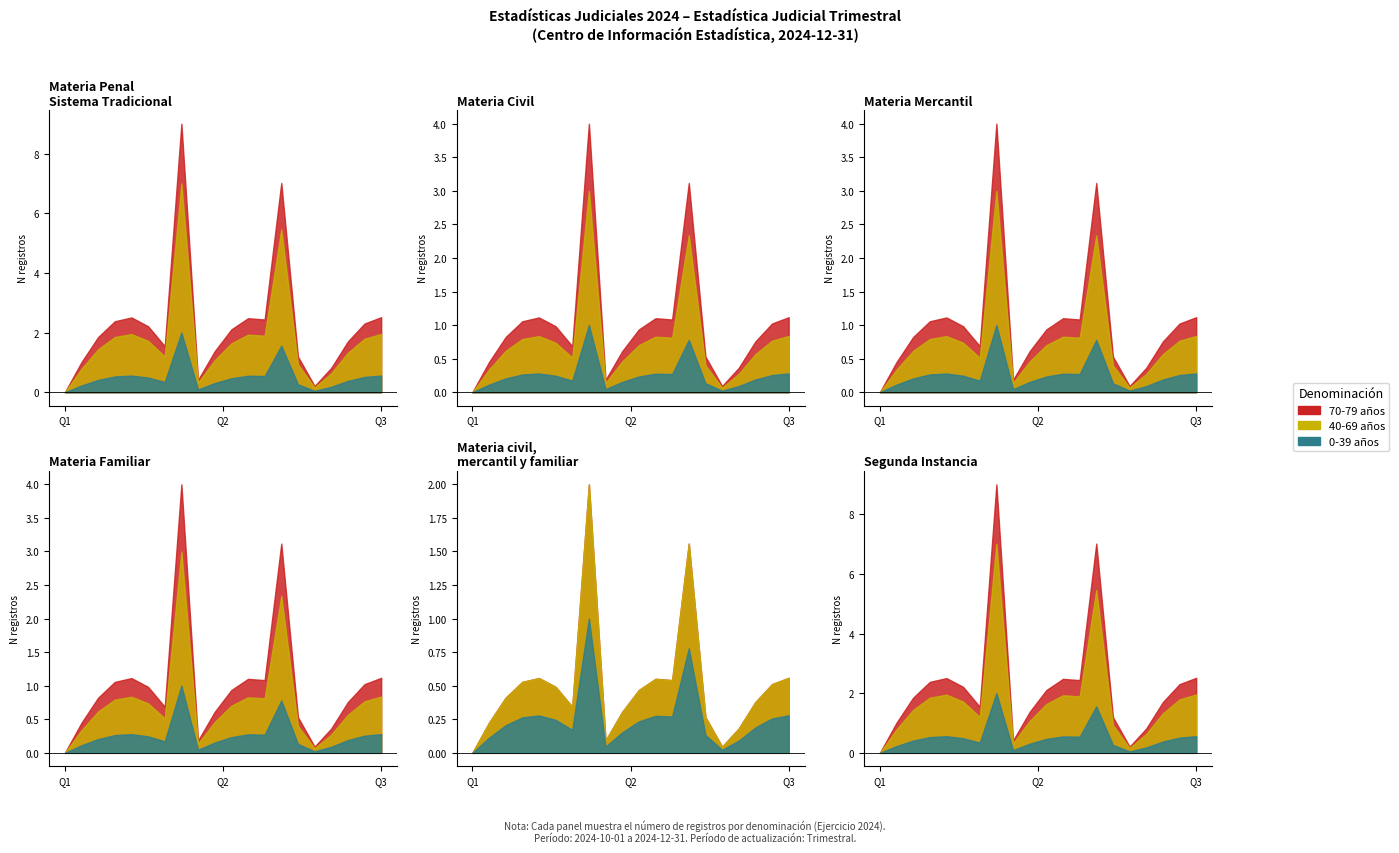

Rank the series at Materia Mercantil from lowest to highest value.

0-39 años, 40-69 años, 70-79 años